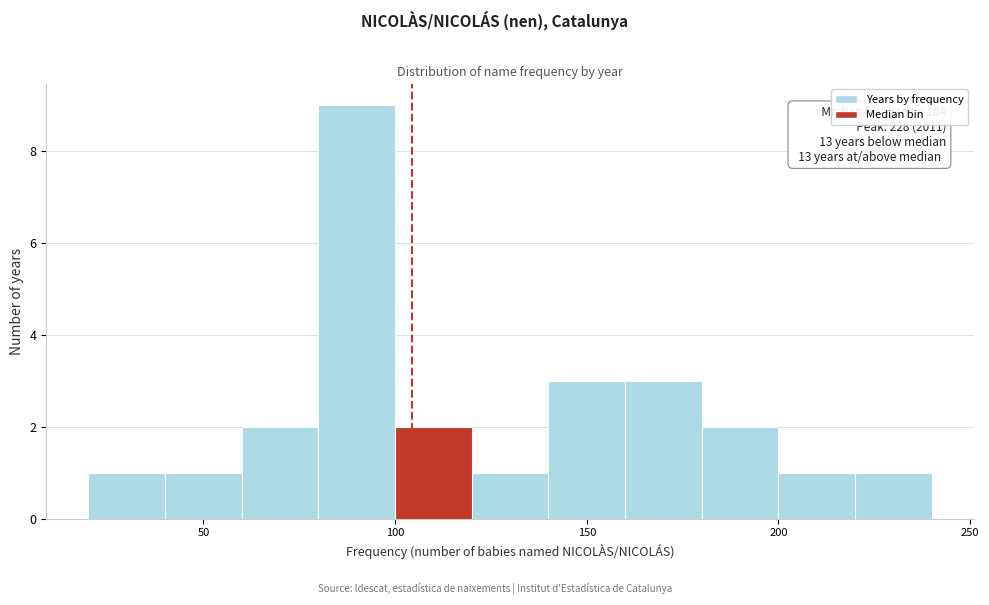

Over which range of the x-axis is the bar tallest?

80 to 100